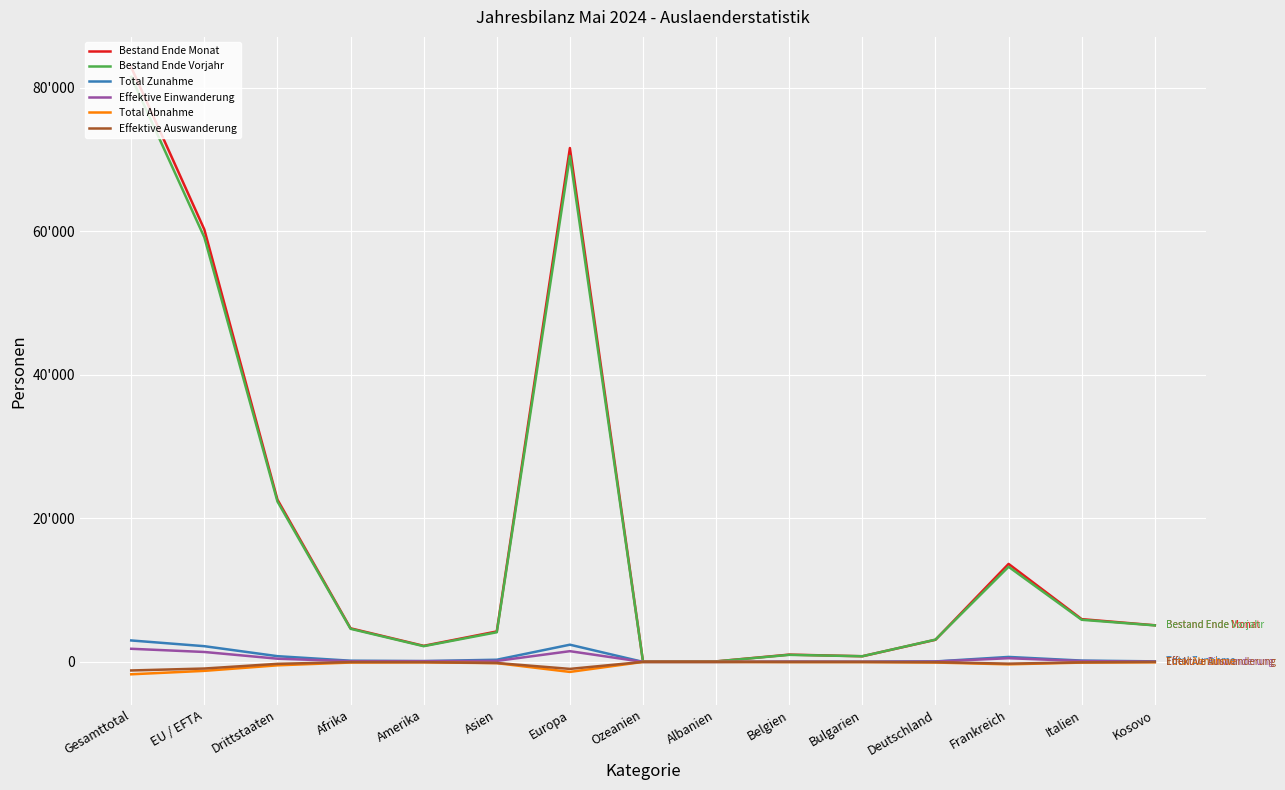

What is the label of the 1st point from the right?

Kosovo